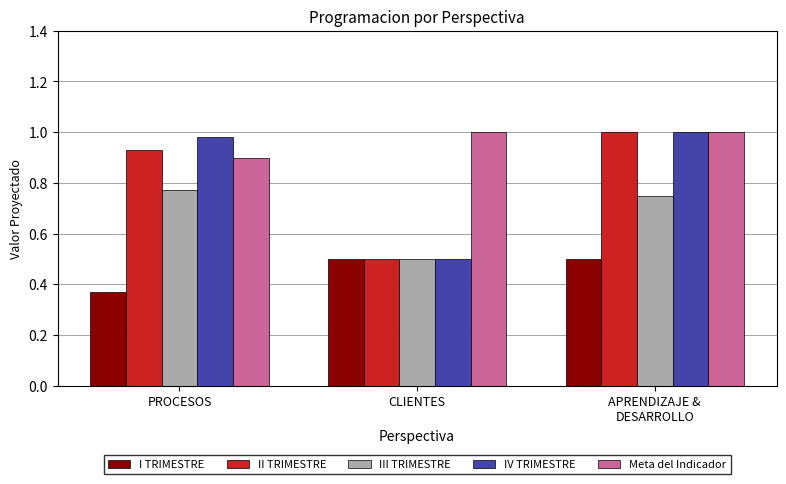

The value of Meta del Indicador at PROCESOS is 0.3. True or false?

False